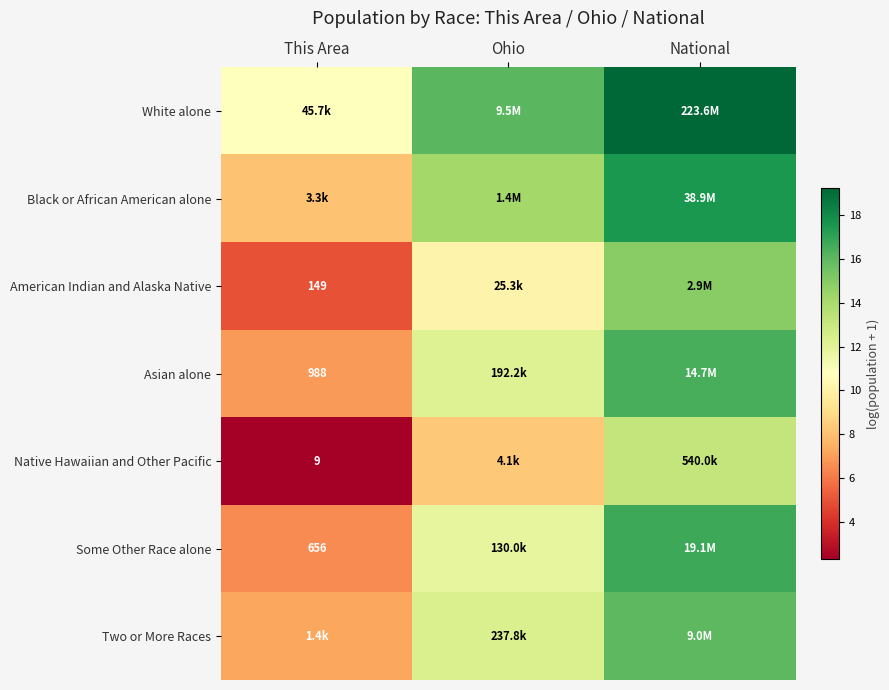

Is the value of Asian alone at This Area greater than the value of American Indian and Alaska Native at Ohio?

No